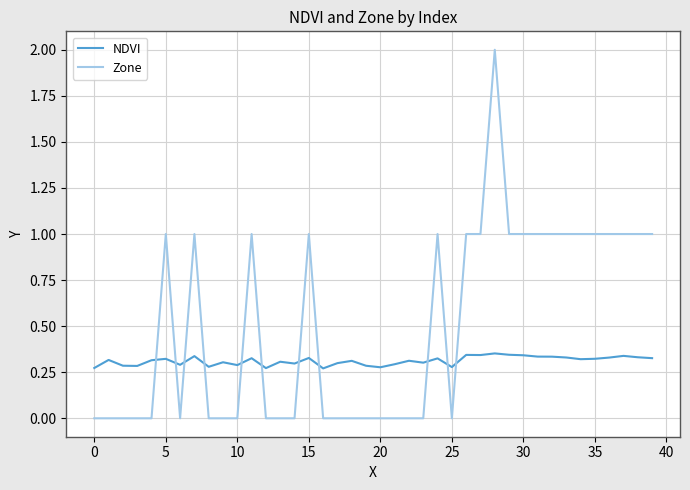

Which series has the widest spread of values?

Zone